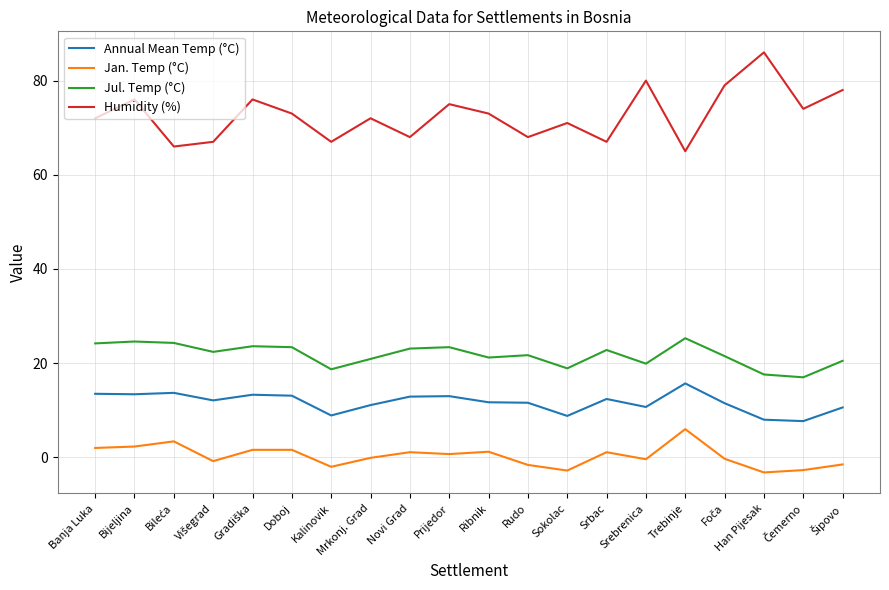

What is the greatest value displayed?

86.0